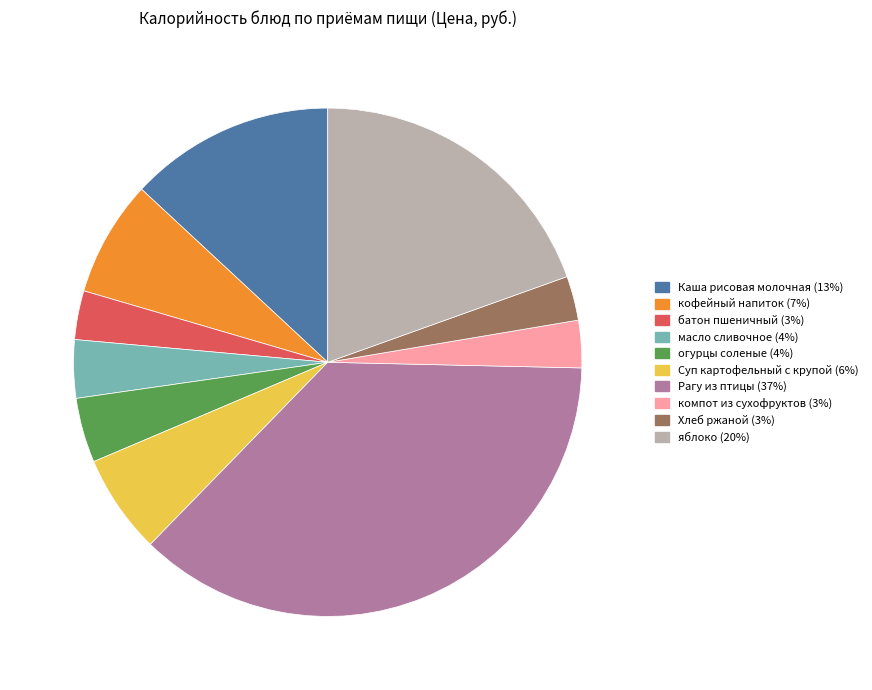

Do кофейный напиток and Хлеб ржаной together represent more than half of the pie?

No